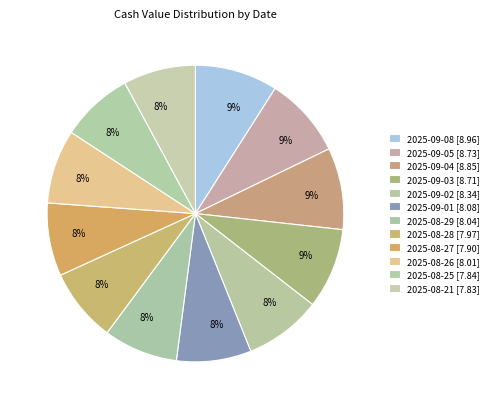

Does any single category account for the majority?

No